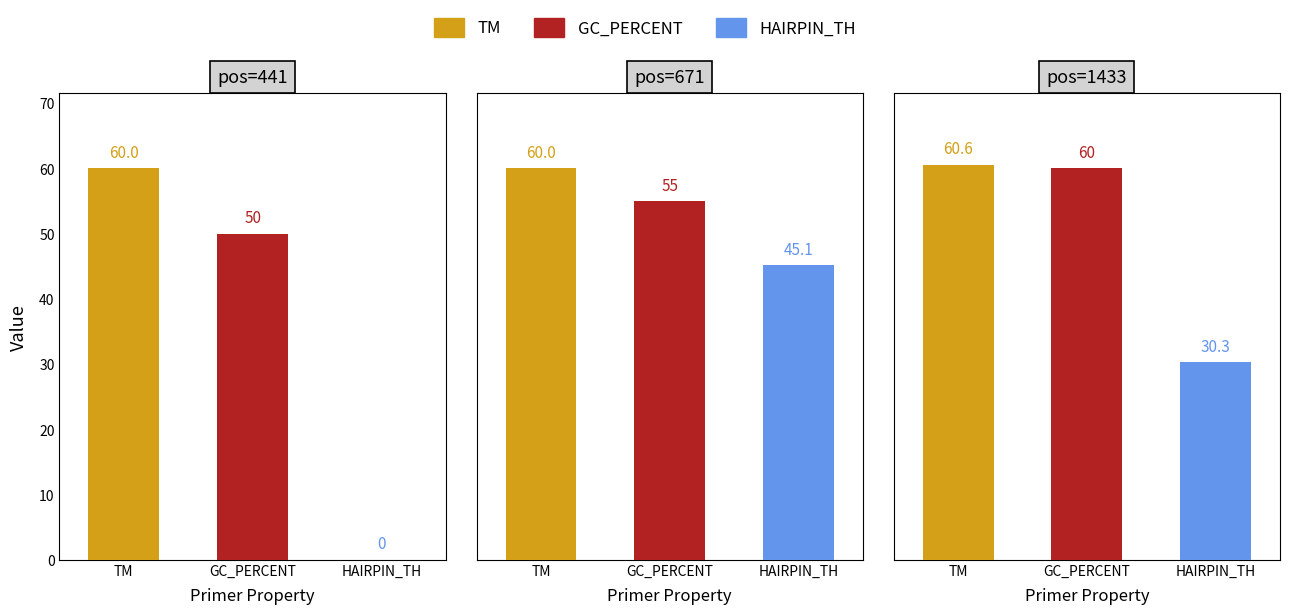

Which series has the largest range (max minus min)?

PRIMER_LEFT_0_HAIRPIN_TH